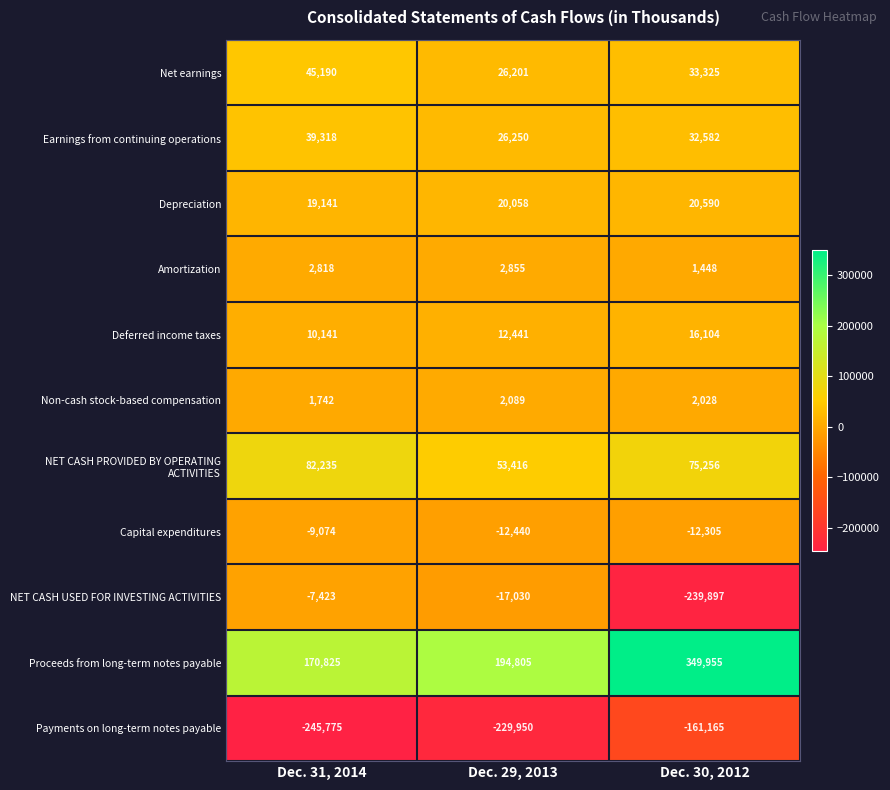

What is the total value across all series at Dec. 31, 2014?

109138